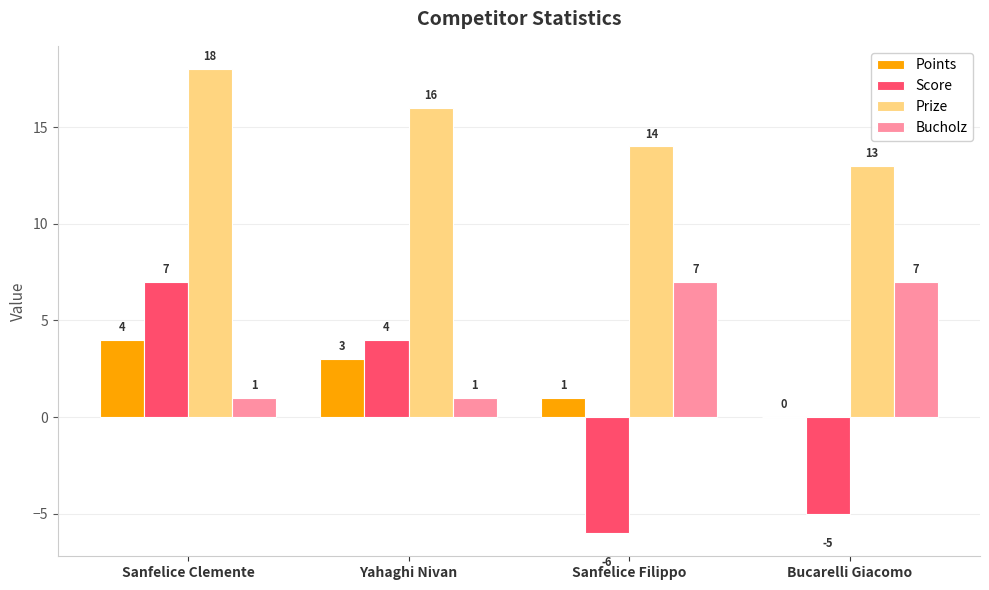

What are all the series names shown in the legend?

Points, Score, Prize, Bucholz